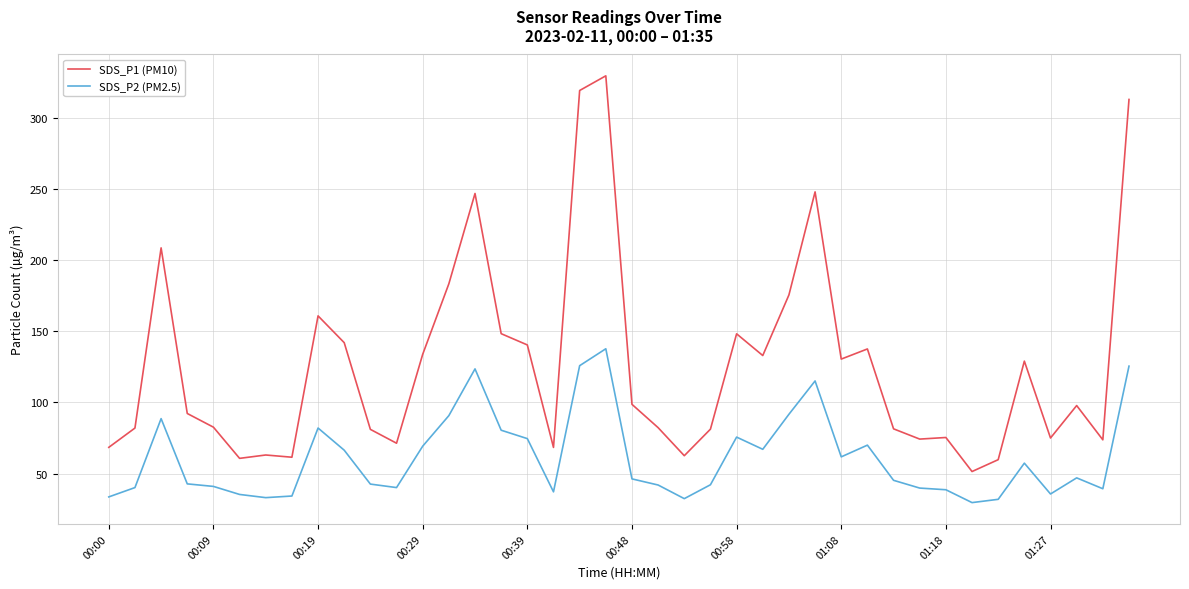

Rank the series by their maximum value, from highest to lowest.

SDS_P1 (PM10), SDS_P2 (PM2.5)